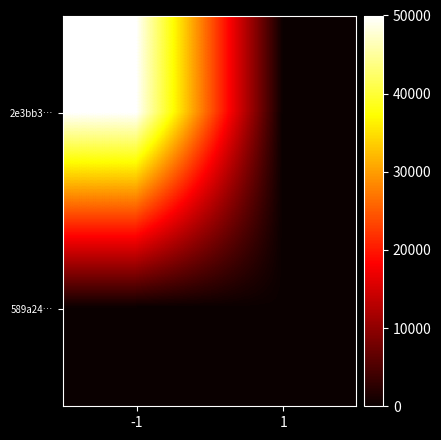

What is the spread (max minus min) of values at 1?

86.5